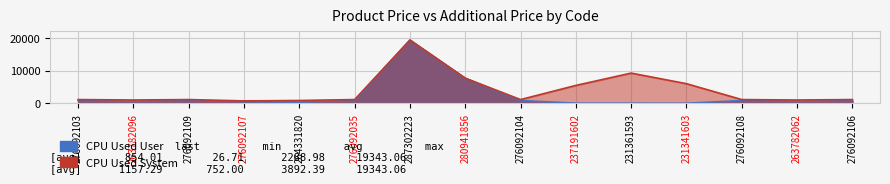

What are all the series names shown in the legend?

CPU Used User, CPU Used System